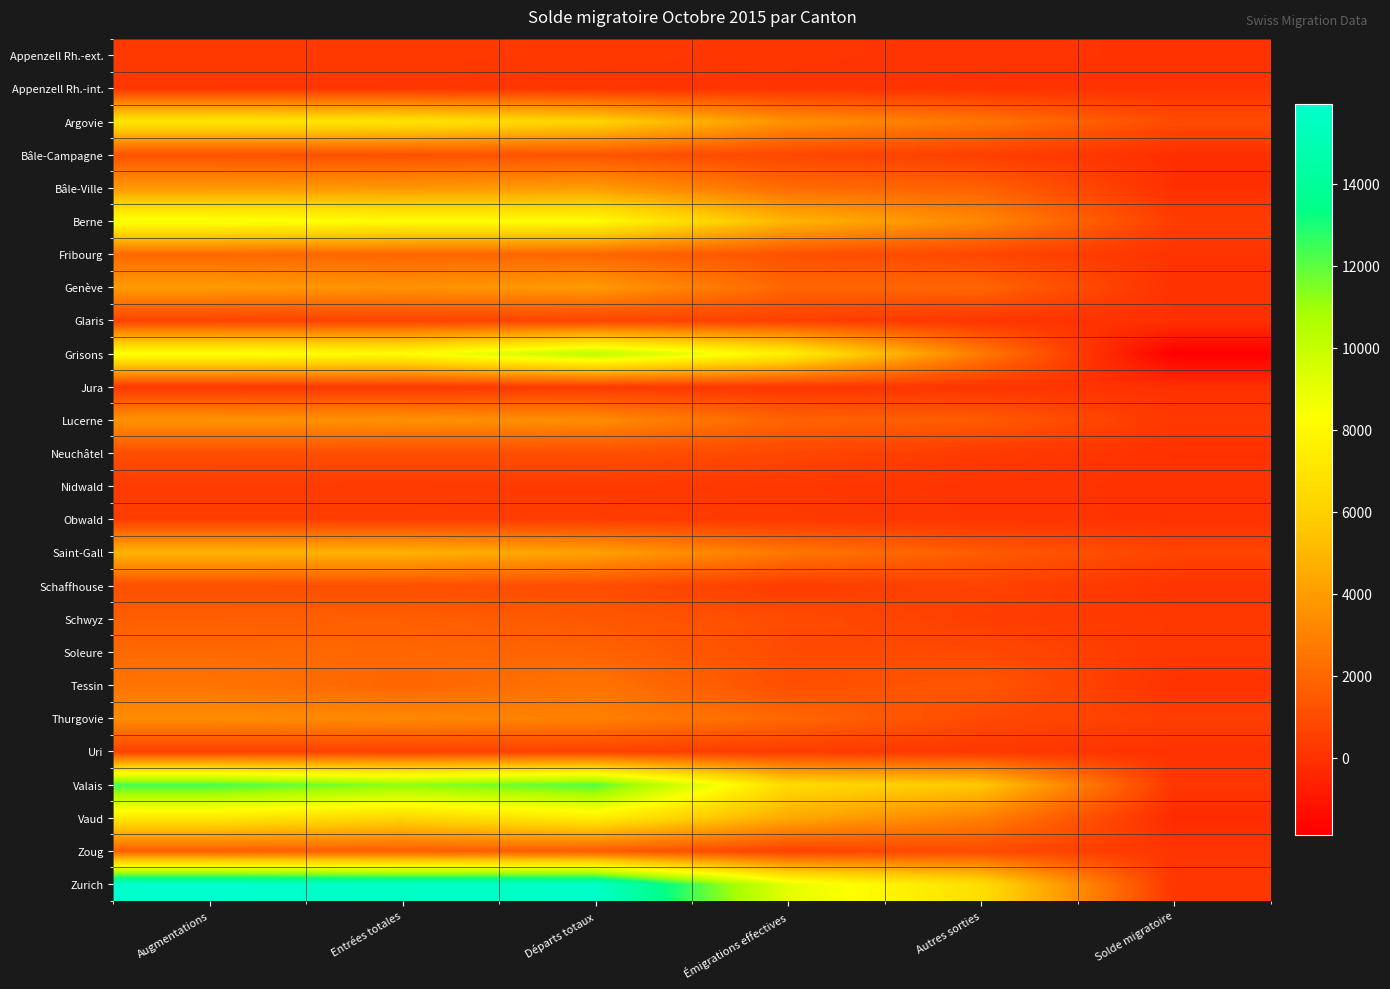

Reading left to right, what are all the values shown in this chart?

Appenzell Rh.-ext.: Augmentations=315	Entrées totales=313	Départs totaux=259	Émigrations effectives=169	Autres sorties=90	Solde migratoire=56
Appenzell Rh.-int.: Augmentations=193	Entrées totales=183	Départs totaux=132	Émigrations effectives=93	Autres sorties=39	Solde migratoire=61
Argovie: Augmentations=7127	Entrées totales=6987	Départs totaux=6153	Émigrations effectives=3600	Autres sorties=2553	Solde migratoire=974
Bâle-Campagne: Augmentations=1212	Entrées totales=1182	Départs totaux=1301	Émigrations effectives=804	Autres sorties=497	Solde migratoire=-89
Bâle-Ville: Augmentations=3871	Entrées totales=3782	Départs totaux=3946	Émigrations effectives=2147	Autres sorties=1799	Solde migratoire=-75
Berne: Augmentations=8615	Entrées totales=8221	Départs totaux=8174	Émigrations effectives=4946	Autres sorties=3228	Solde migratoire=441
Fribourg: Augmentations=2033	Entrées totales=1972	Départs totaux=1969	Émigrations effectives=1180	Autres sorties=789	Solde migratoire=64
Genève: Augmentations=3960	Entrées totales=3648	Départs totaux=3934	Émigrations effectives=1985	Autres sorties=1949	Solde migratoire=26
Glaris: Augmentations=651	Entrées totales=634	Départs totaux=684	Émigrations effectives=544	Autres sorties=140	Solde migratoire=-33
Grisons: Augmentations=8442	Entrées totales=8195	Départs totaux=10323	Émigrations effectives=7597	Autres sorties=2726	Solde migratoire=-1881
Jura: Augmentations=274	Entrées totales=258	Départs totaux=308	Émigrations effectives=172	Autres sorties=136	Solde migratoire=-34
Lucerne: Augmentations=3642	Entrées totales=3570	Départs totaux=3409	Émigrations effectives=1840	Autres sorties=1569	Solde migratoire=233
Neuchâtel: Augmentations=1111	Entrées totales=1084	Départs totaux=1124	Émigrations effectives=810	Autres sorties=314	Solde migratoire=-13
Nidwald: Augmentations=358	Entrées totales=351	Départs totaux=313	Émigrations effectives=215	Autres sorties=98	Solde migratoire=45
Obwald: Augmentations=478	Entrées totales=465	Départs totaux=435	Émigrations effectives=313	Autres sorties=122	Solde migratoire=43
Saint-Gall: Augmentations=4870	Entrées totales=4804	Départs totaux=4180	Émigrations effectives=2612	Autres sorties=1568	Solde migratoire=690
Schaffhouse: Augmentations=1104	Entrées totales=1096	Départs totaux=1016	Émigrations effectives=383	Autres sorties=633	Solde migratoire=88
Schwyz: Augmentations=1715	Entrées totales=1664	Départs totaux=1444	Émigrations effectives=980	Autres sorties=464	Solde migratoire=271
Soleure: Augmentations=2092	Entrées totales=2052	Départs totaux=1867	Émigrations effectives=974	Autres sorties=893	Solde migratoire=225
Tessin: Augmentations=2482	Entrées totales=1931	Départs totaux=2476	Émigrations effectives=1105	Autres sorties=1371	Solde migratoire=6
Thurgovie: Augmentations=3406	Entrées totales=3269	Départs totaux=2944	Émigrations effectives=2042	Autres sorties=902	Solde migratoire=462
Uri: Augmentations=605	Entrées totales=590	Départs totaux=596	Émigrations effectives=345	Autres sorties=251	Solde migratoire=9
Valais: Augmentations=12351	Entrées totales=11291	Départs totaux=12158	Émigrations effectives=6503	Autres sorties=5655	Solde migratoire=193
Vaud: Augmentations=7175	Entrées totales=6244	Départs totaux=7414	Émigrations effectives=4477	Autres sorties=2937	Solde migratoire=-239
Zoug: Augmentations=1685	Entrées totales=1664	Départs totaux=1561	Émigrations effectives=580	Autres sorties=981	Solde migratoire=124
Zurich: Augmentations=15945	Entrées totales=15657	Départs totaux=15759	Émigrations effectives=9090	Autres sorties=6669	Solde migratoire=186